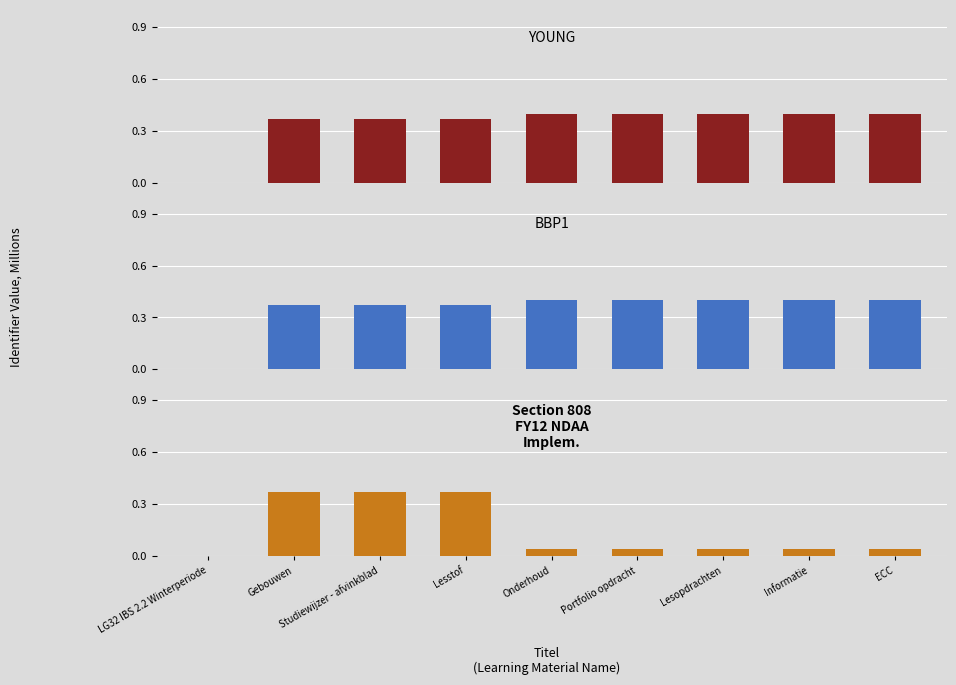

How many categories are shown in the chart?

9